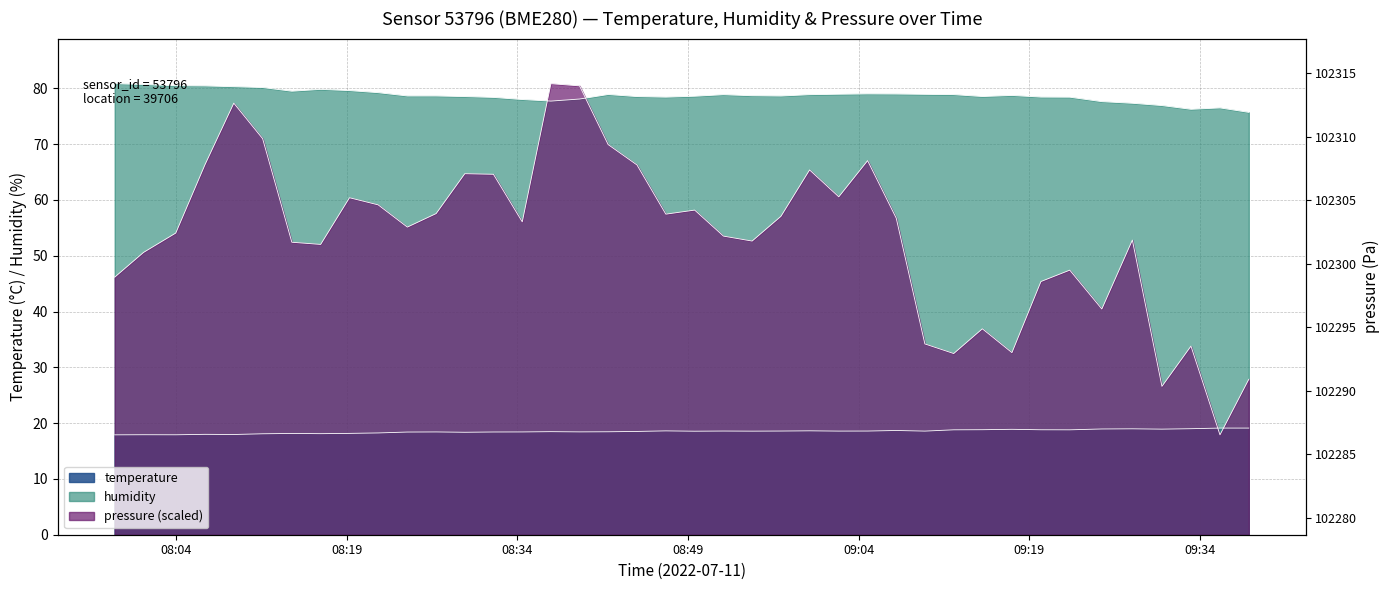

Reading left to right, transcribe all the data shown in this chart.

temperature: 17.9	17.9	17.9	18.0	18.0	18.1	18.1	18.1	18.2	18.2	18.4	18.4	18.4	18.4	18.4	18.5	18.4	18.4	18.5	18.6	18.6	18.6	18.6	18.6	18.6	18.6	18.6	18.7	18.6	18.8	18.8	18.9	18.8	18.8	18.9	19.0	18.9	19.0	19.1	19.1
humidity: 80.8	80.7	80.5	80.4	80.3	80.1	79.5	79.8	79.6	79.2	78.6	78.6	78.5	78.4	78.0	77.7	78.1	78.9	78.5	78.4	78.6	78.9	78.7	78.6	78.9	78.9	79.0	79.0	78.9	78.9	78.5	78.7	78.4	78.4	77.6	77.3	76.9	76.2	76.5	75.7
pressure_scaled: 46.2	50.6	54.1	66.3	77.3	71.0	52.4	52.0	60.4	59.1	55.1	57.6	64.7	64.6	56.1	80.8	80.4	69.9	66.3	57.4	58.2	53.5	52.6	57.1	65.4	60.6	67.0	56.7	34.2	32.5	36.9	32.6	45.4	47.4	40.4	52.8	26.6	33.8	17.9	27.9